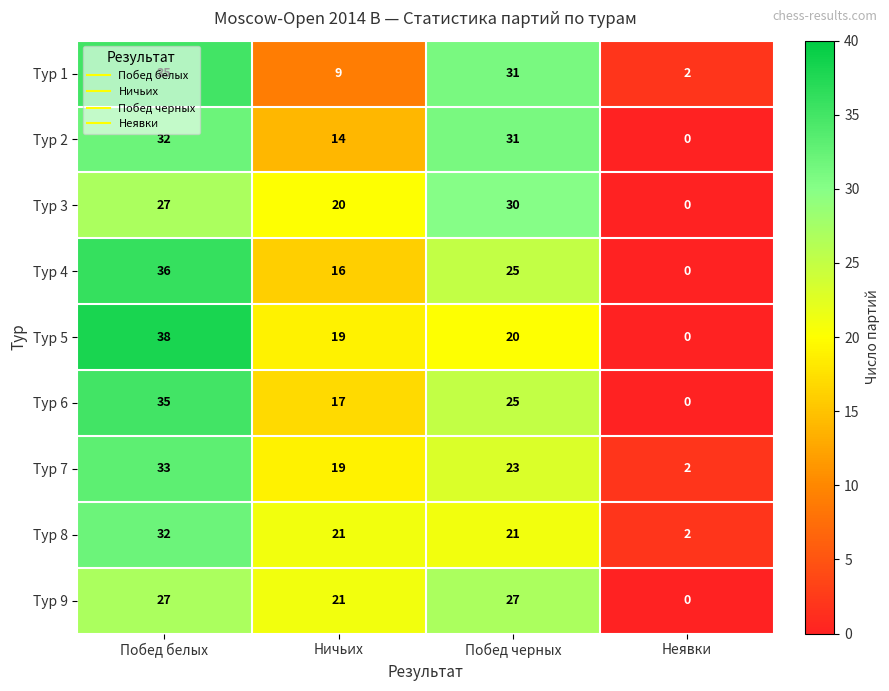

At which label is Тур 6 closest to 17?

Ничьих